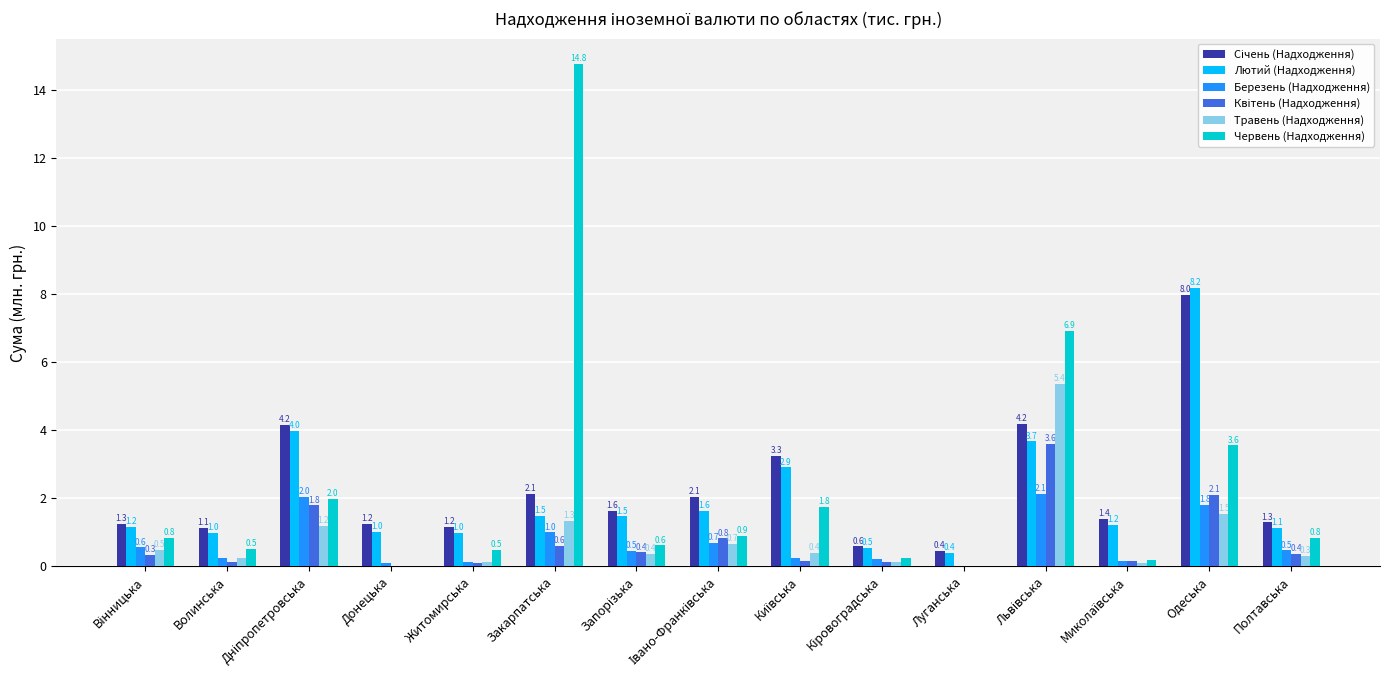

What is the total value across all series at Житомирська?

3.0